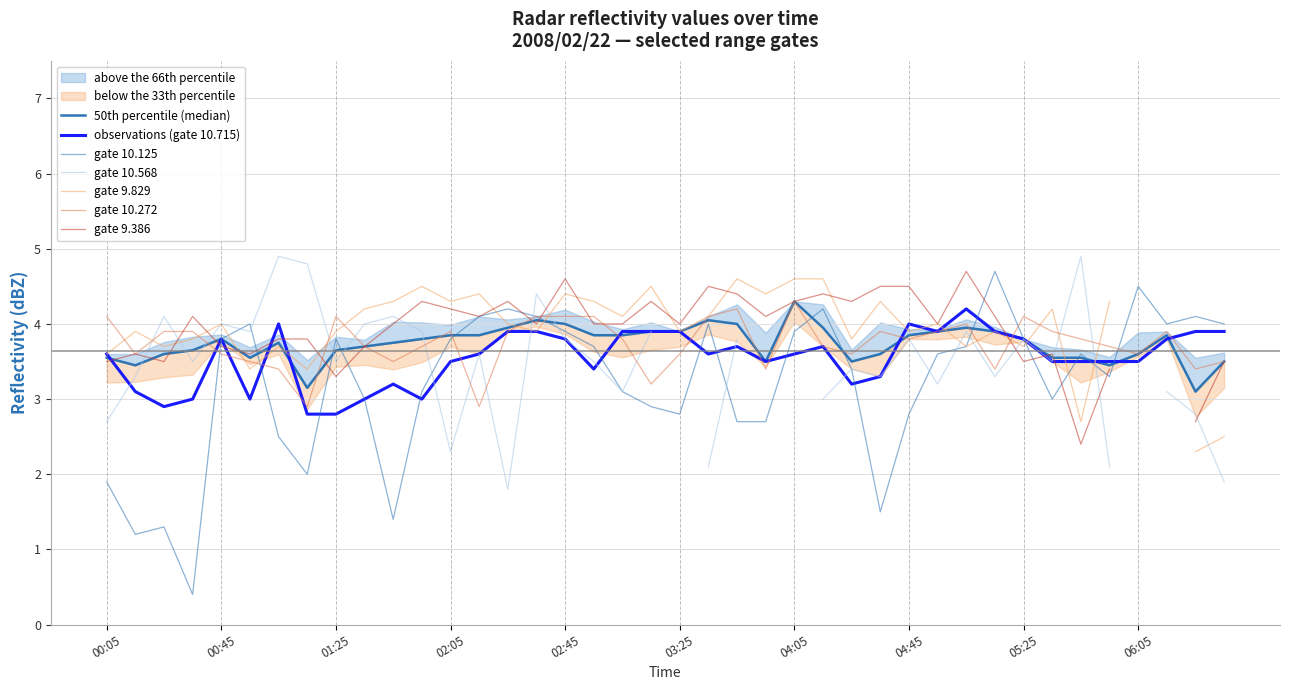

Which series changed the most between 2008/02/22 05:15 and 2008/02/22 06:25?

10.125